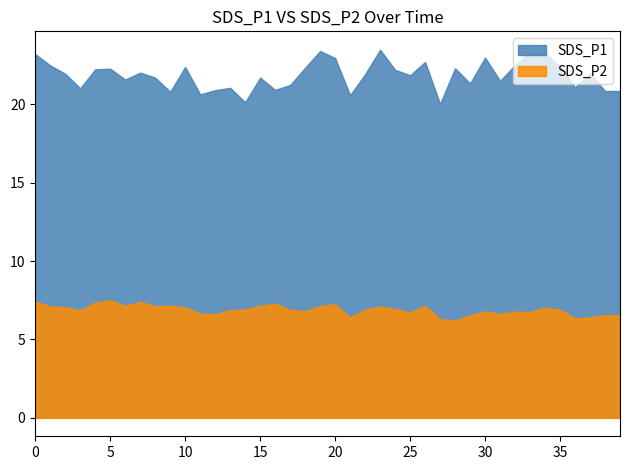

How many categories are shown in the chart?

40